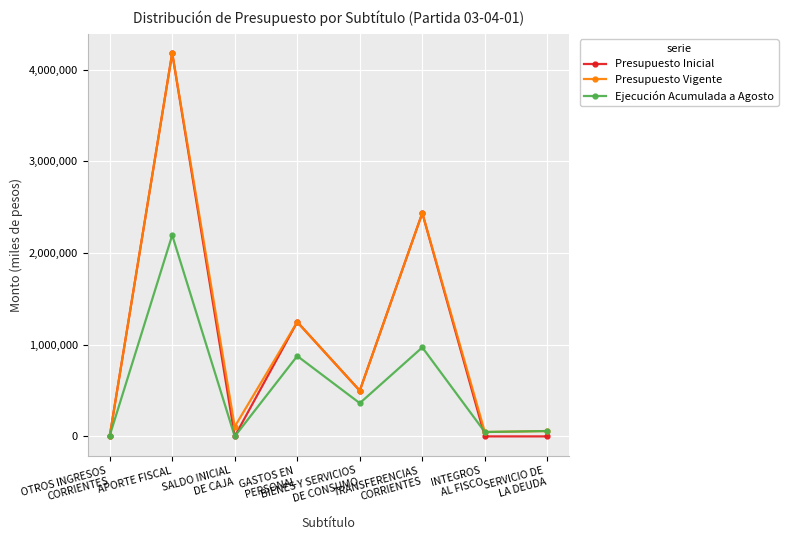

Where is the first local minimum for Ejecución Acumulada a Agosto?

SALDO INICIAL
DE CAJA